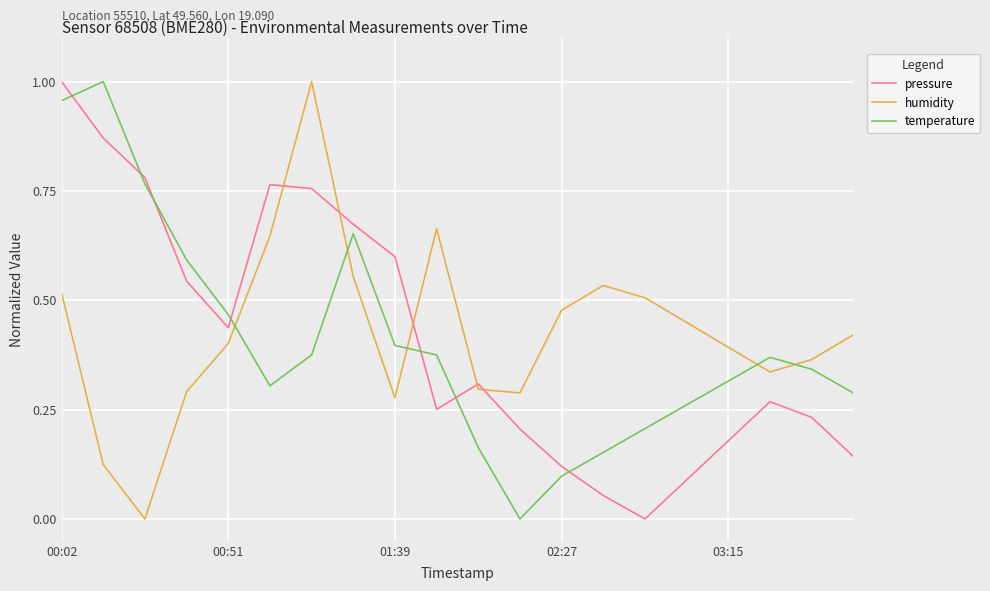

After their last crossing, which series has the higher values: pressure or humidity?

humidity